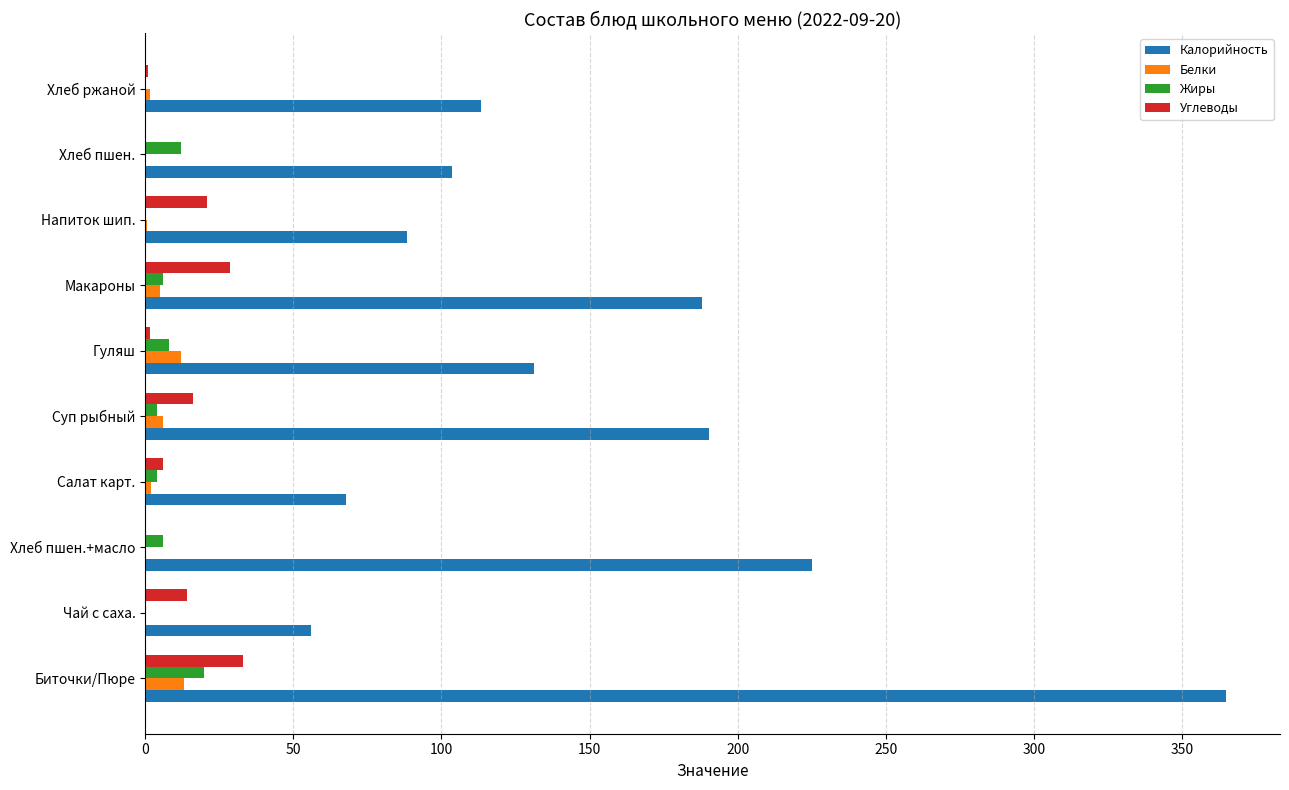

What is the sum of all Жиры values?

60.3